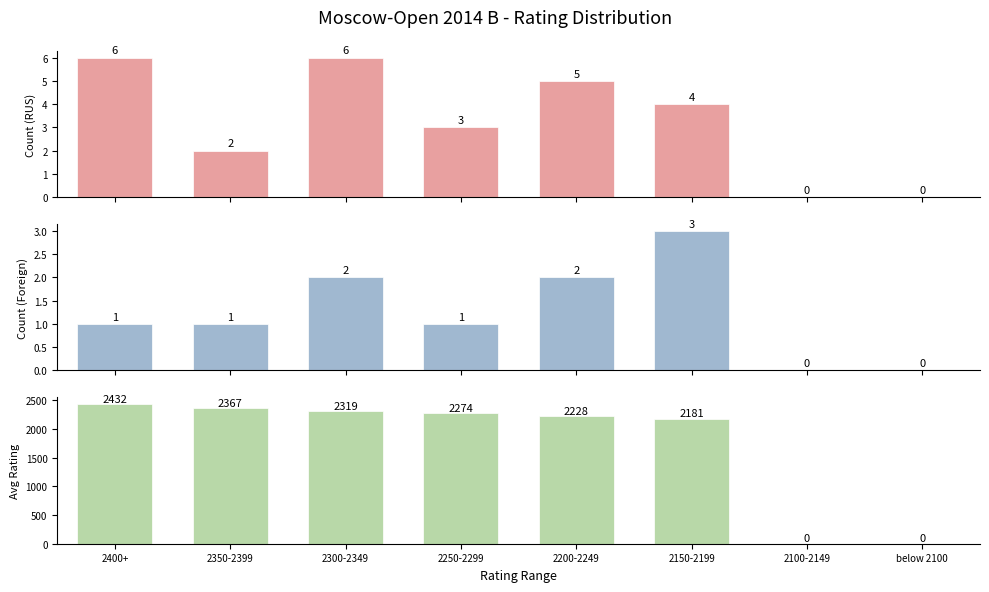

How many Foreign players values are between 1 and 2?

5